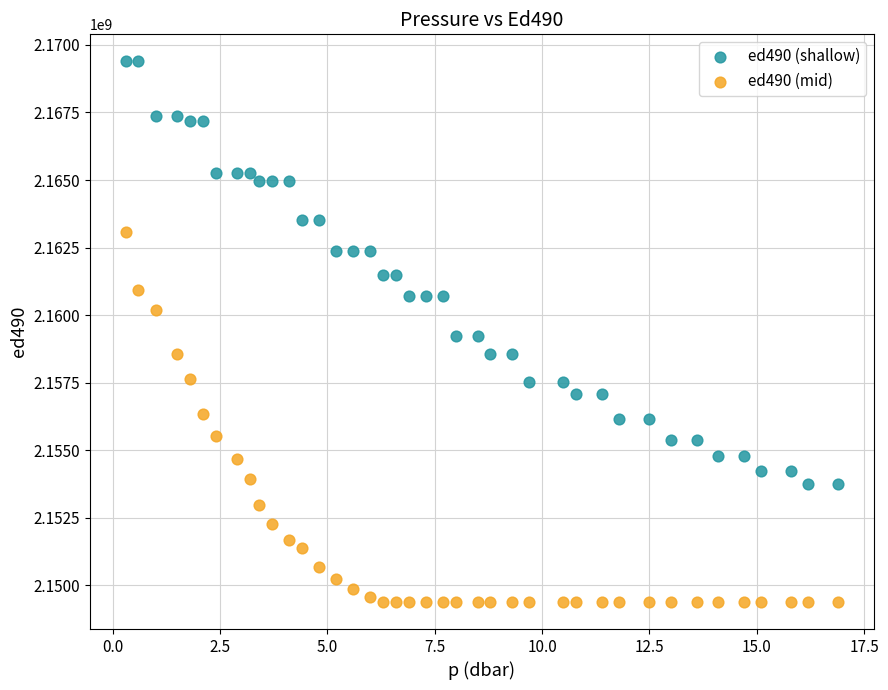

Which series contains the highest Y value?

ed490 (shallow)